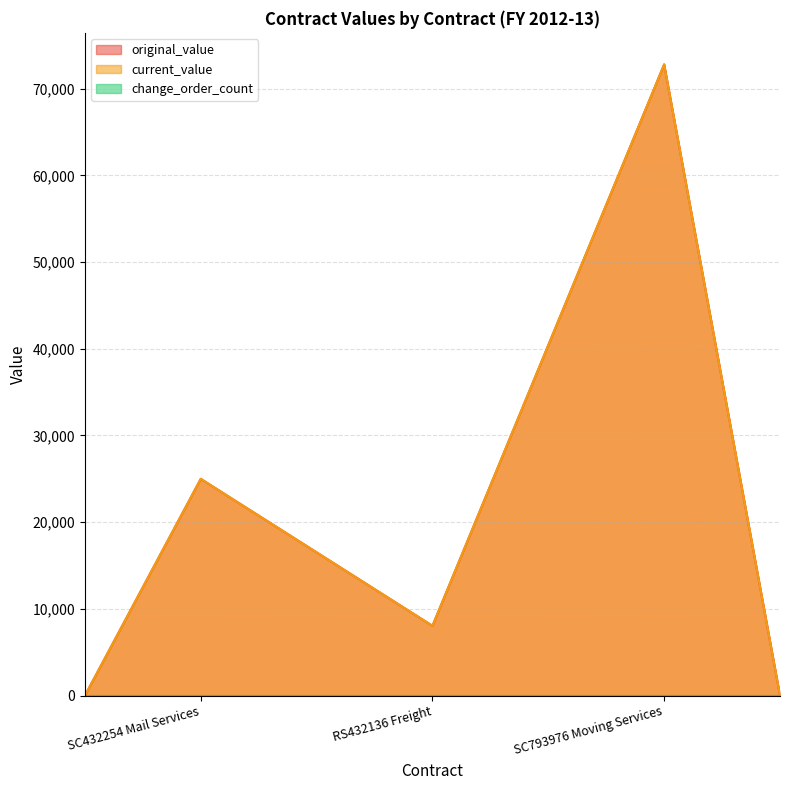

Which series has the largest total across all categories?

original_value